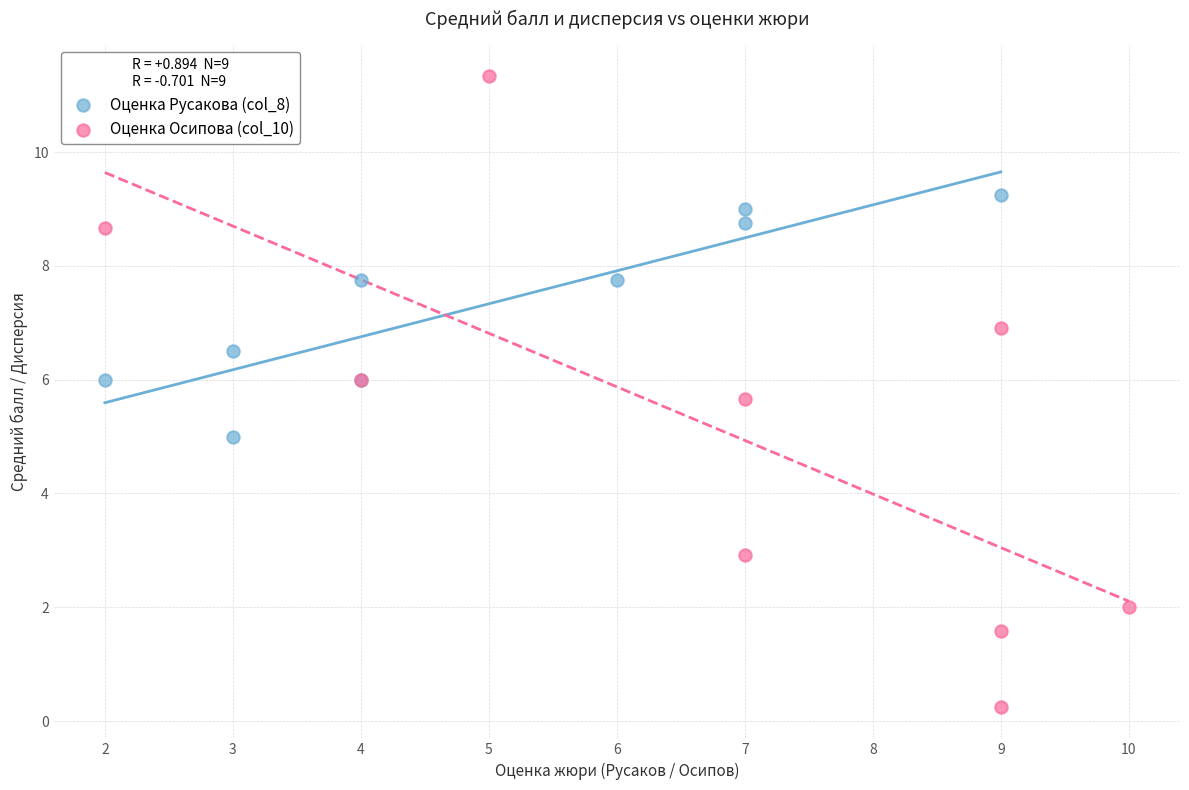

Which series contains the lowest Y value?

Оценка Осипова (col_10)